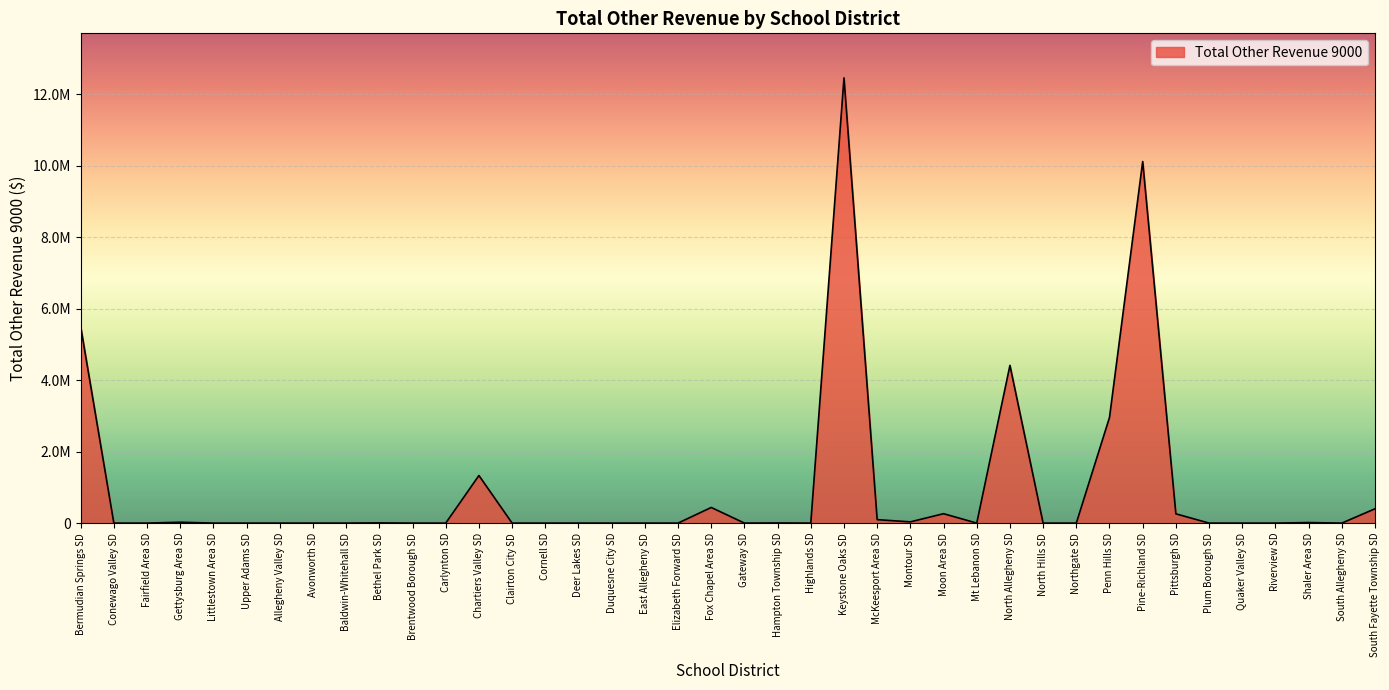

What is the label of the 23rd point from the left?

Highlands SD